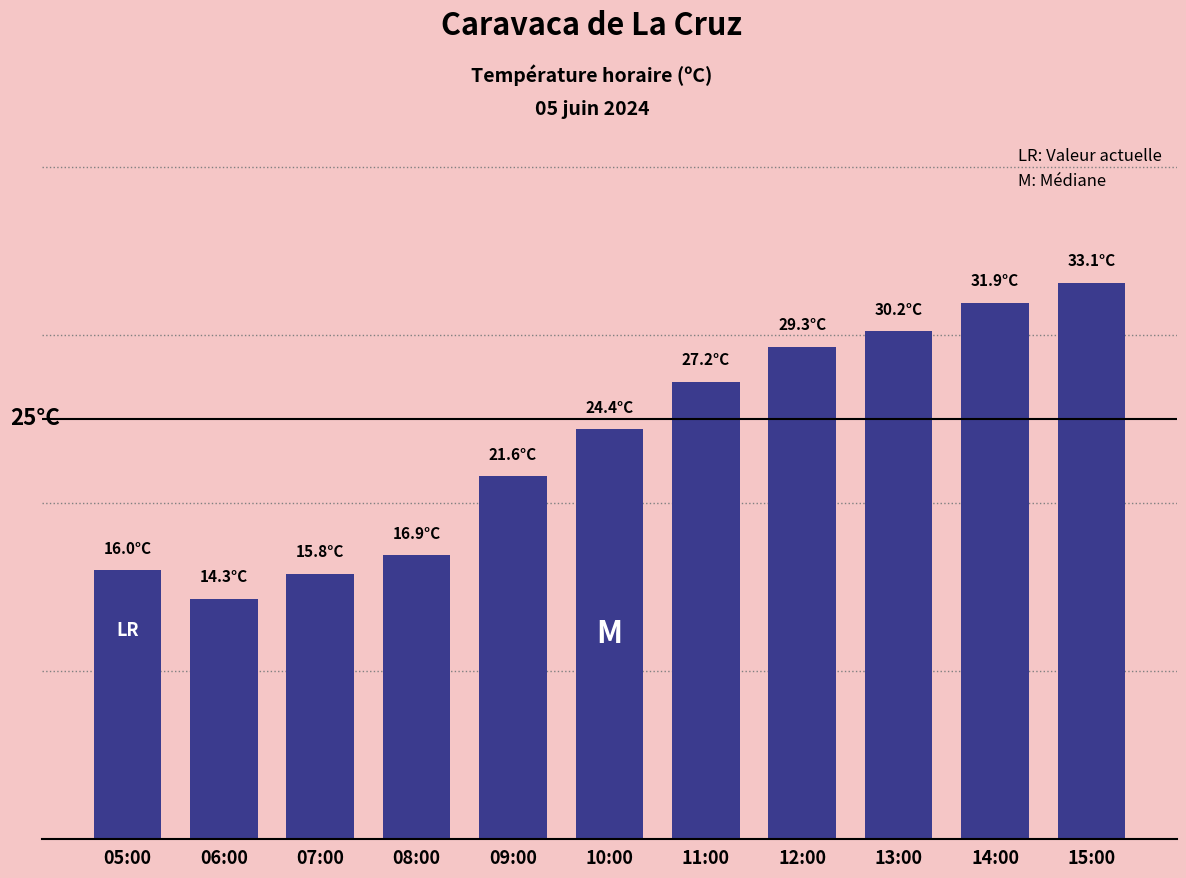

What is the value of the 2nd bar from the left?

14.3